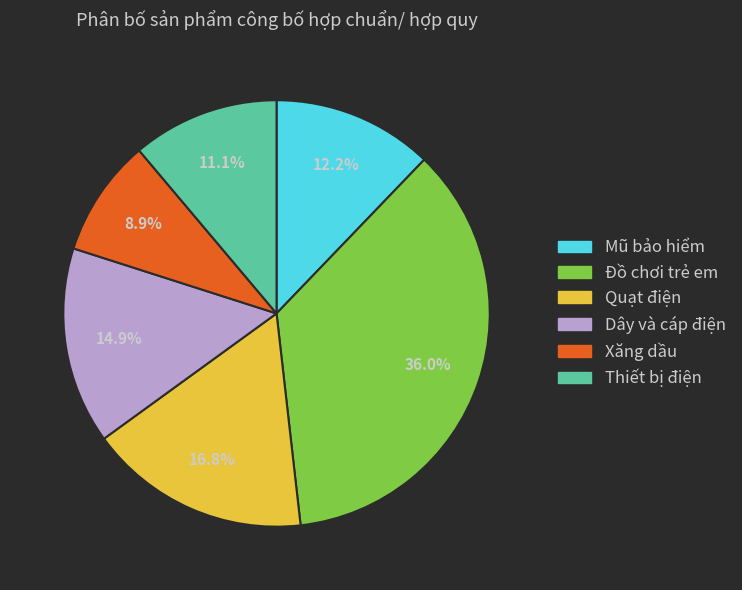

What percentage is the Quạt điện slice, to the nearest percent?

17%